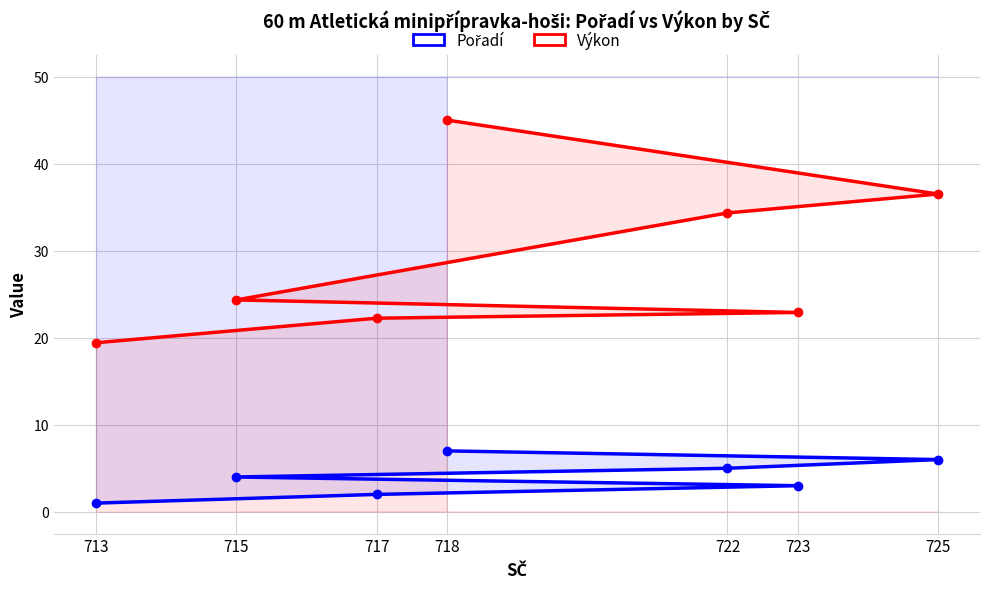

Which series has the largest total across all categories?

Výkon